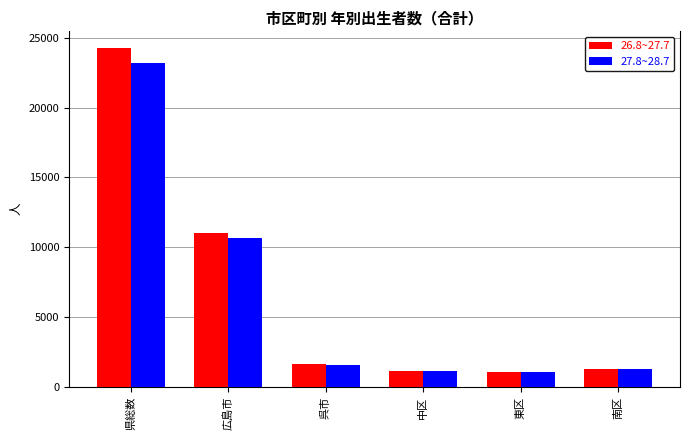

What is the sum of the 26.8~27.7 values at 県総数 and 東区?

25298